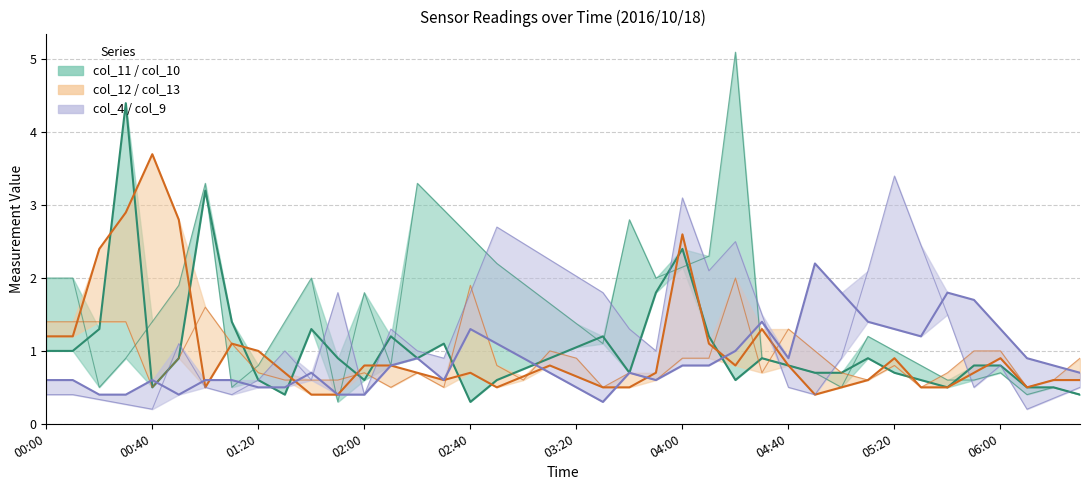

Does the chart have visible grid lines?

Yes